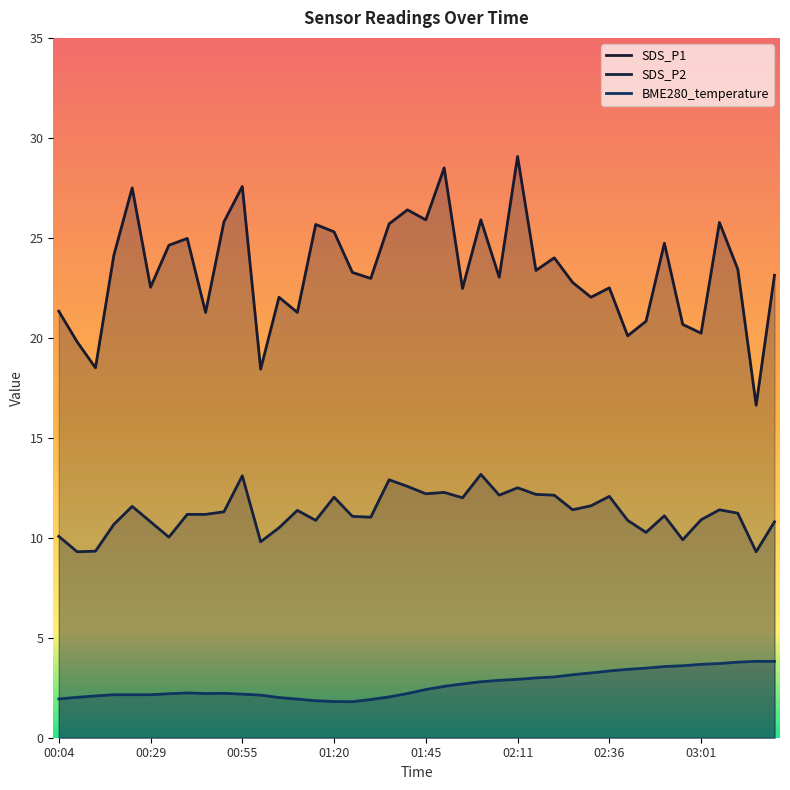

List the series in order of their overall mean, lowest first.

BME280_temperature, SDS_P2, SDS_P1